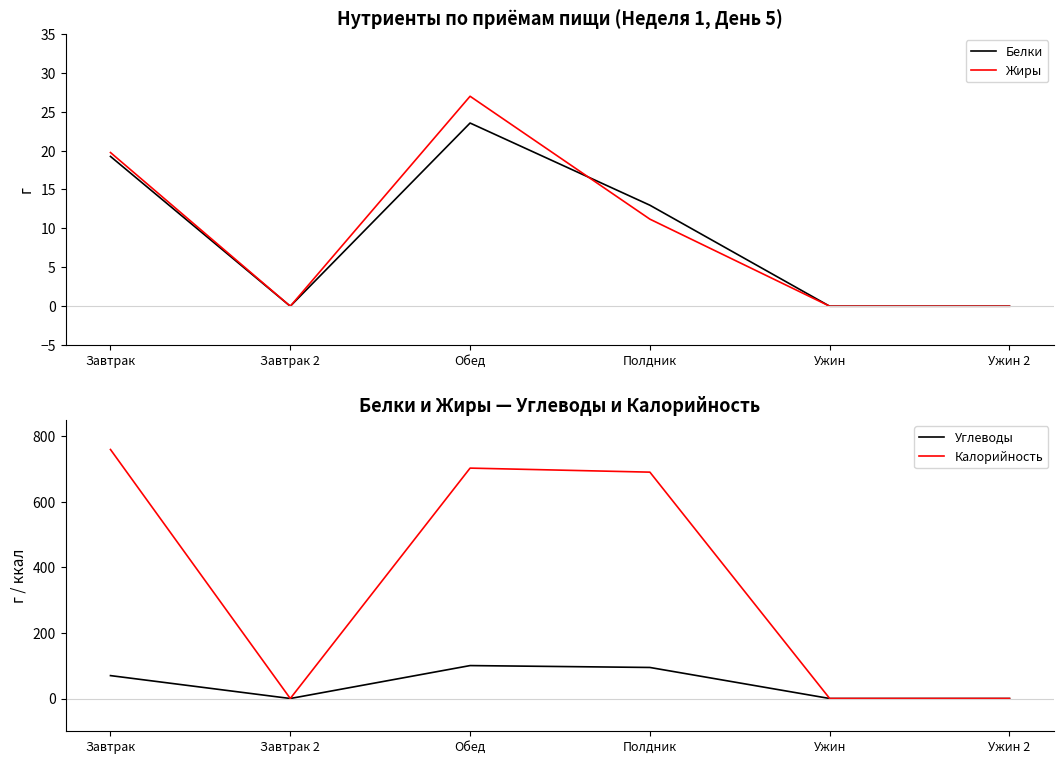

List the series in order of their peak value, lowest first.

Белки, Жиры, Углеводы, Калорийность